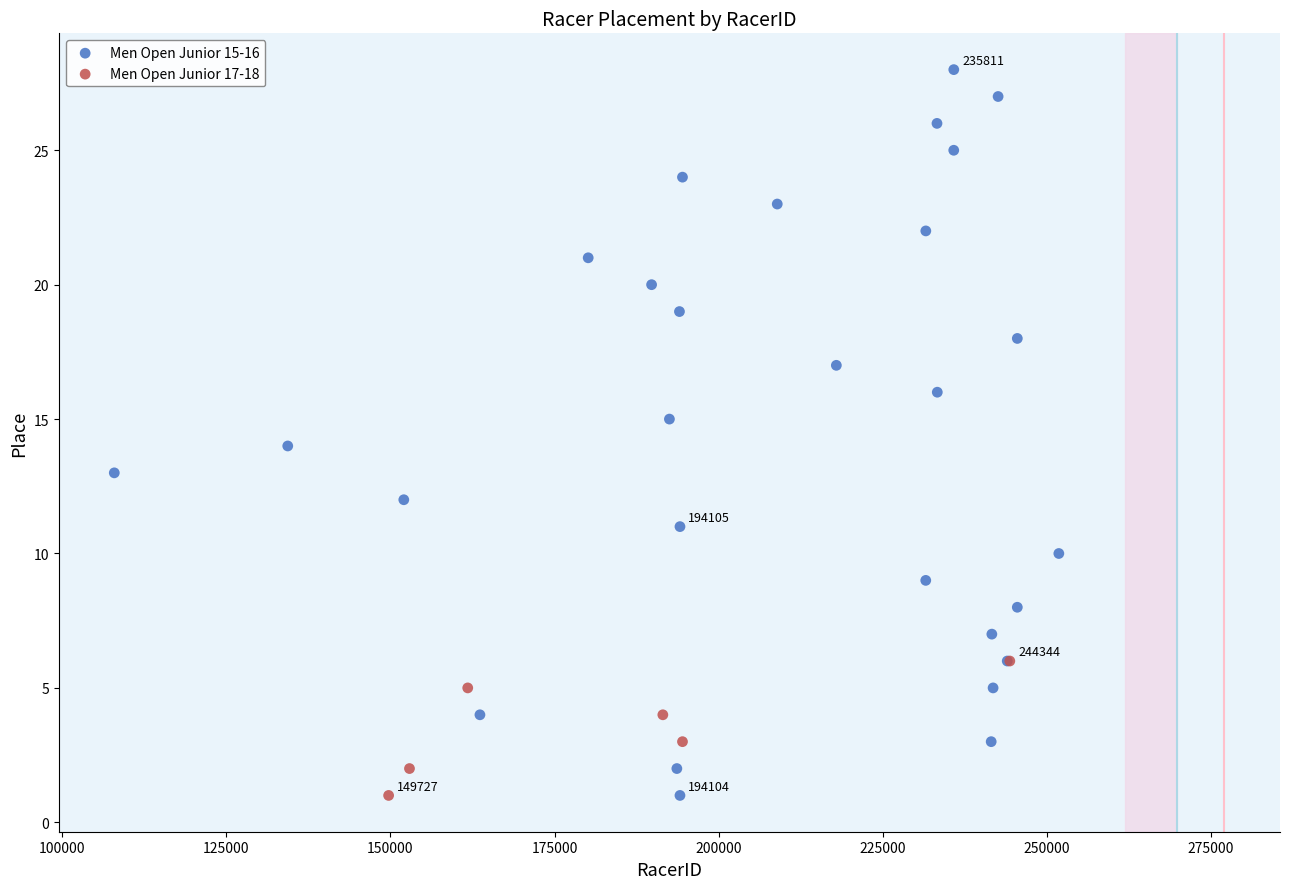

Which series has the largest Y range (max minus min)?

Men Open Junior 15-16